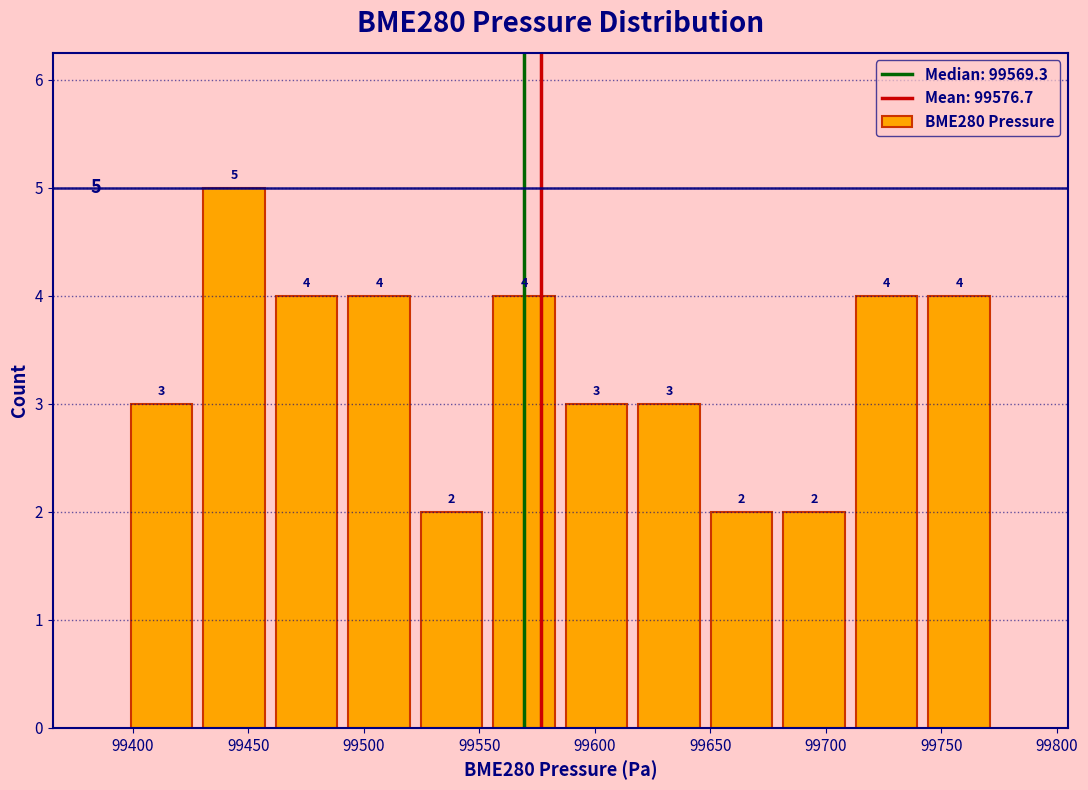

Over which range of the x-axis is the bar tallest?

99430 to 99460